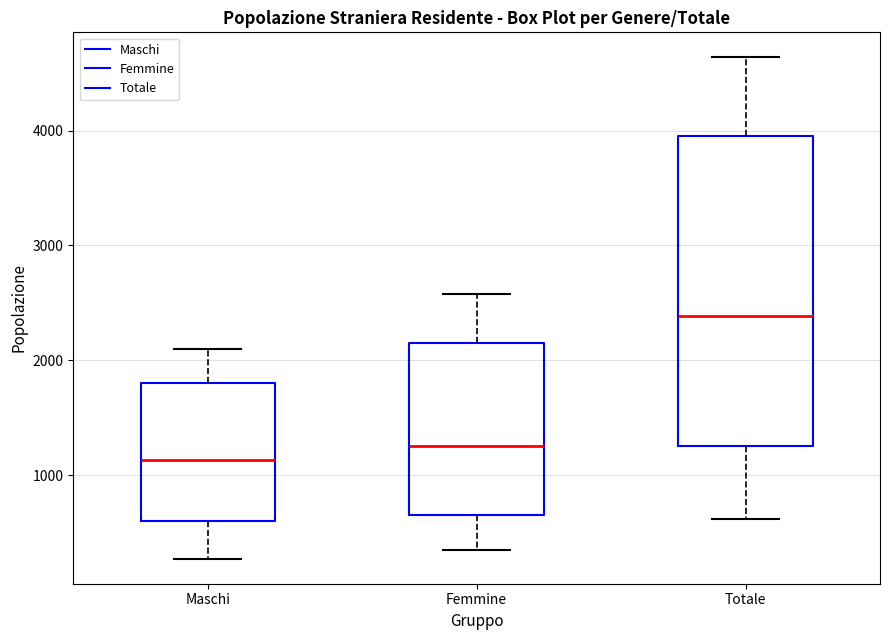

Reading left to right, transcribe this box plot: for each box, give where its median line is, the range the box spans, and where its two whiskers end, as read against the y-axis. The values are not printed on the chart, so give them approximately, as read against the axis.

Maschi: median 1100, box 600 to 1800, whiskers 300 to 2100
Femmine: median 1300, box 700 to 2100, whiskers 300 to 2600
Totale: median 2400, box 1300 to 4000, whiskers 600 to 4600